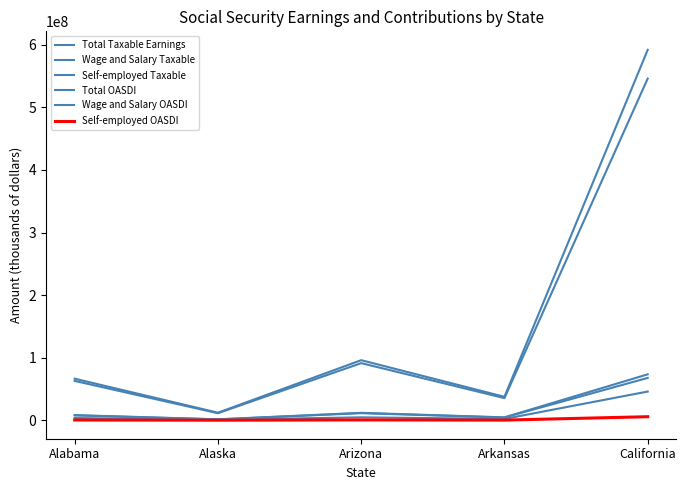

What is the minimum value for Wage and Salary OASDI?

1397415